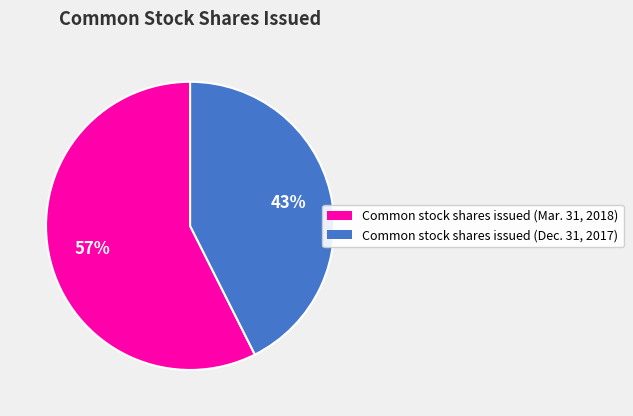

Approximately how many times larger is the value at Common stock shares issued (Mar. 31, 2018) compared to Common stock shares issued (Dec. 31, 2017)?

1.3